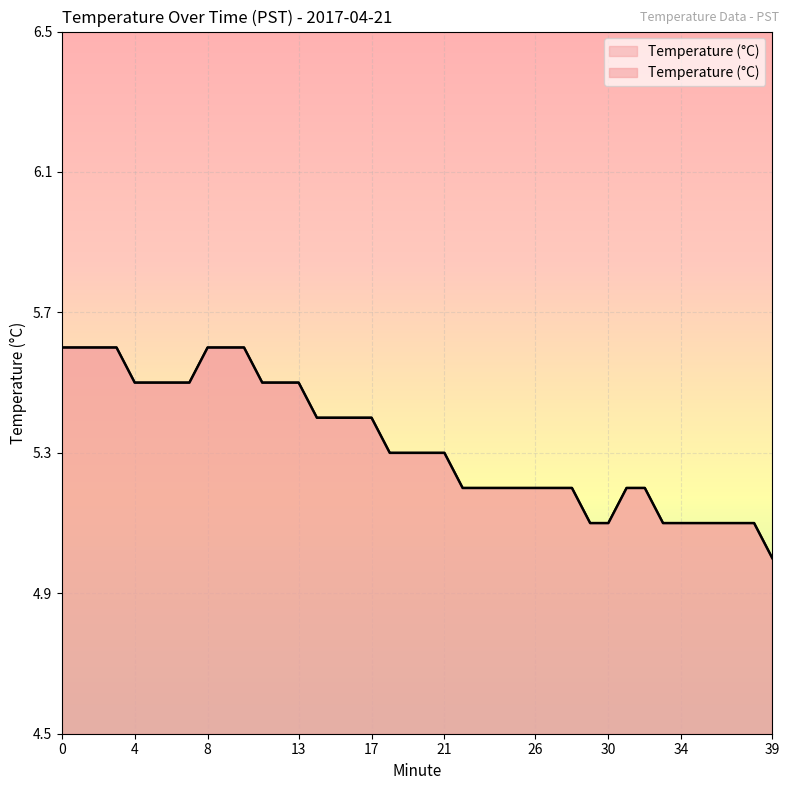

Which category has the lowest value across all series?

39